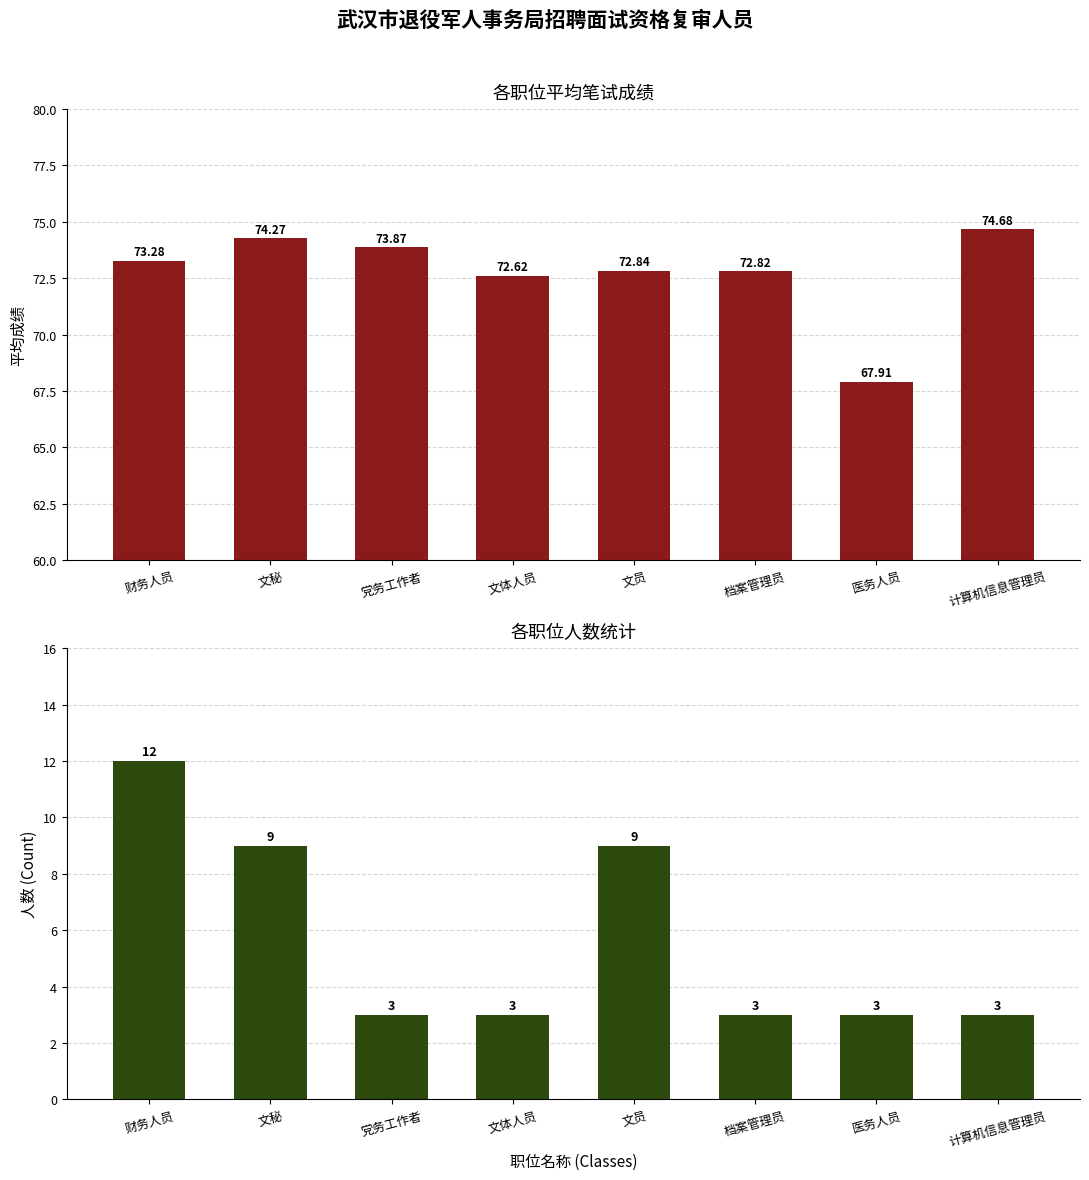

At which category is the sum across all series the highest?

财务人员